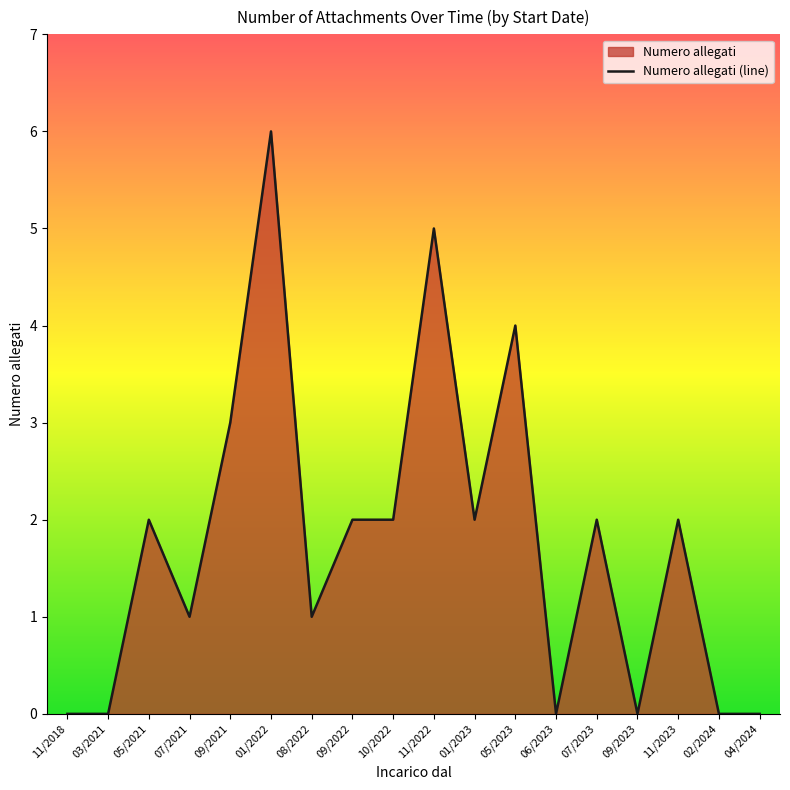

What is the difference between the maximum and minimum values?

6